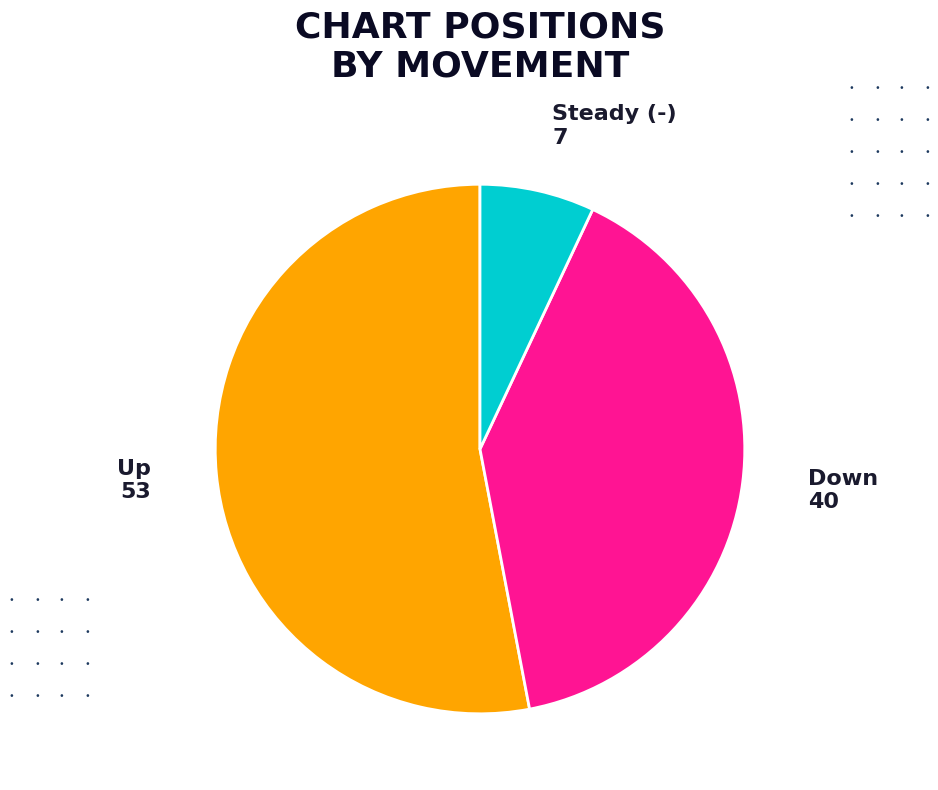

Does any single category account for the majority?

Yes